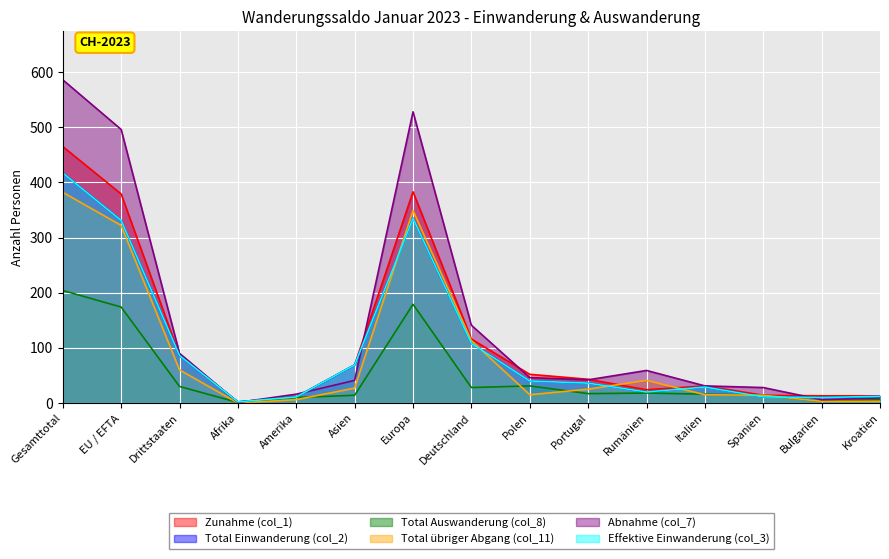

What are all the series names shown in the legend?

Zunahme (col_1), Total Einwanderung (col_2), Total Auswanderung (col_8), Total übriger Abgang (col_11), Abnahme (col_7), Effektive Einwanderung (col_3)